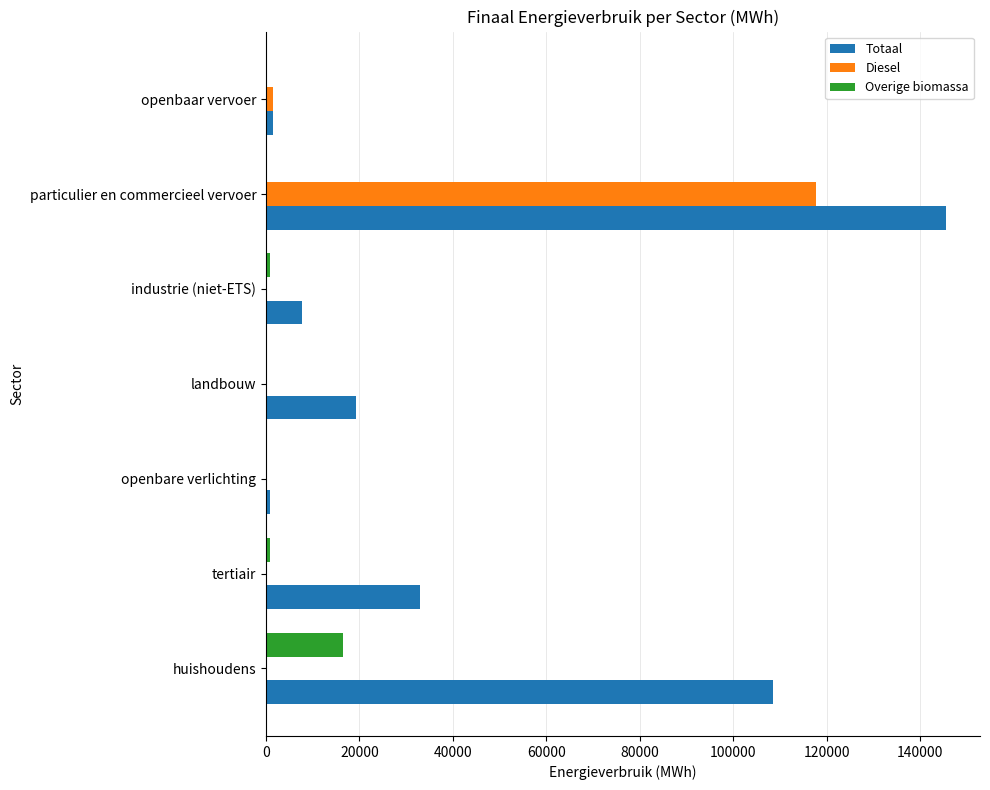

Which series changed the most between landbouw and openbaar vervoer?

Totaal